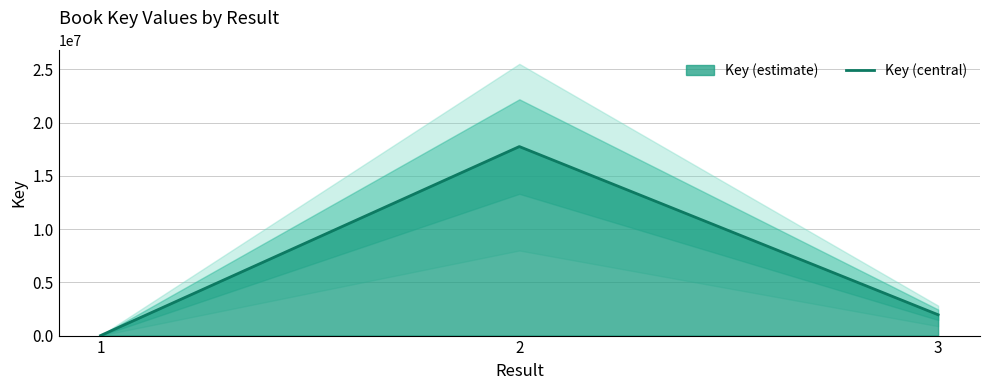

Reading left to right, transcribe all the data shown in this chart.

1=565	2=17753981	3=1956986